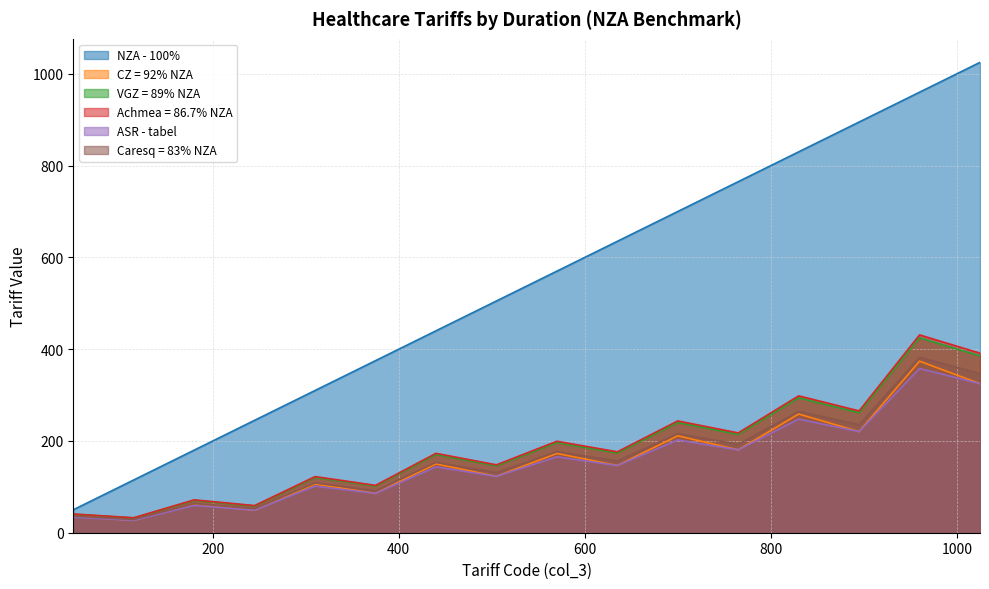

What is the total value across all series at 440?

1230.2